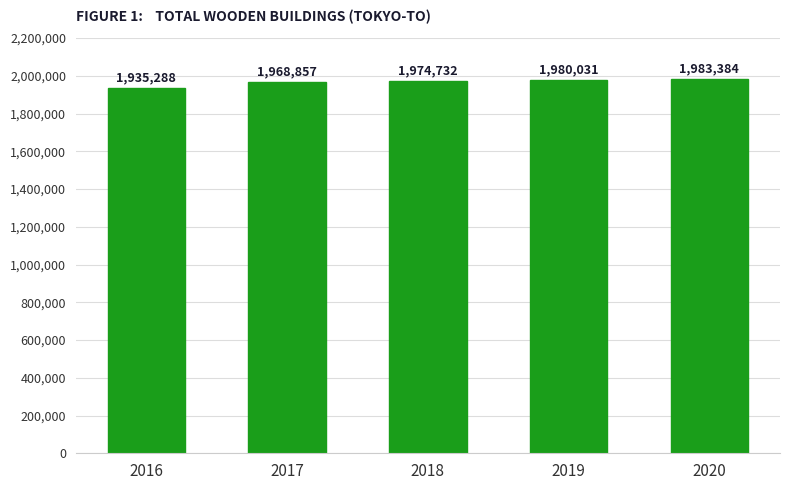

The value at 2016 is 1935288. True or false?

True